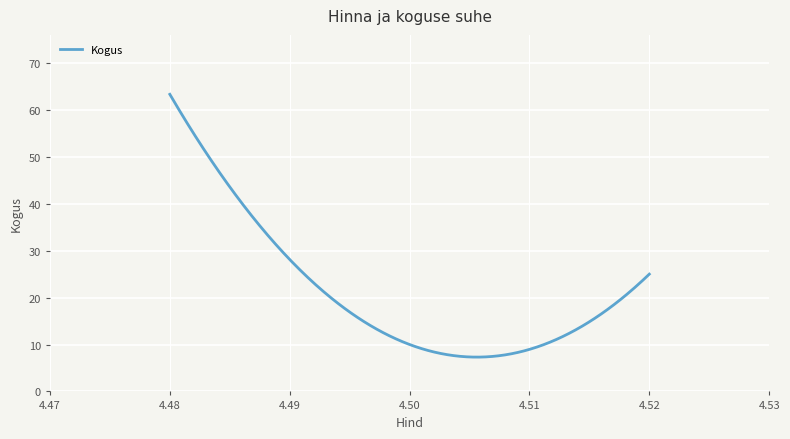

Does the chart display data point markers on the line(s)?

No